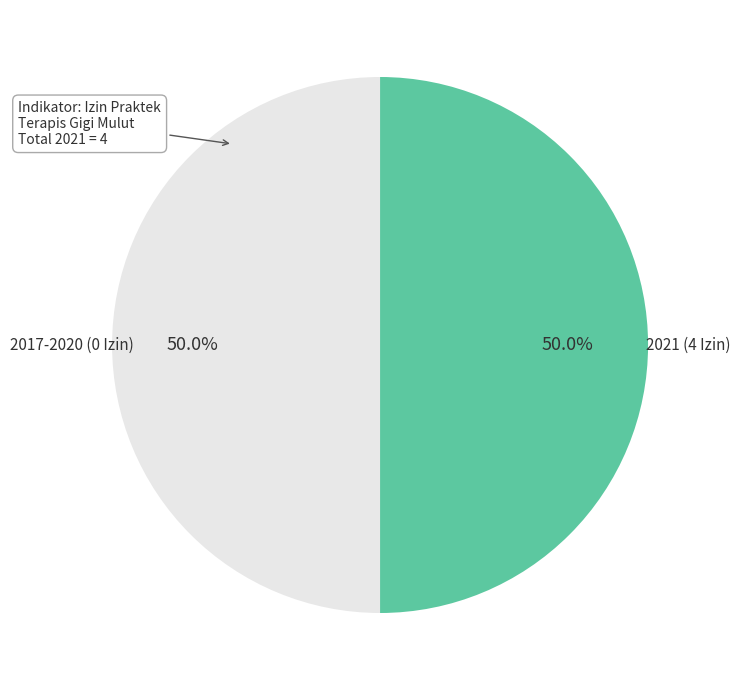

What percentage do 2017-2020 (0 Izin) and 2021 (4 Izin) together represent?

100.0%